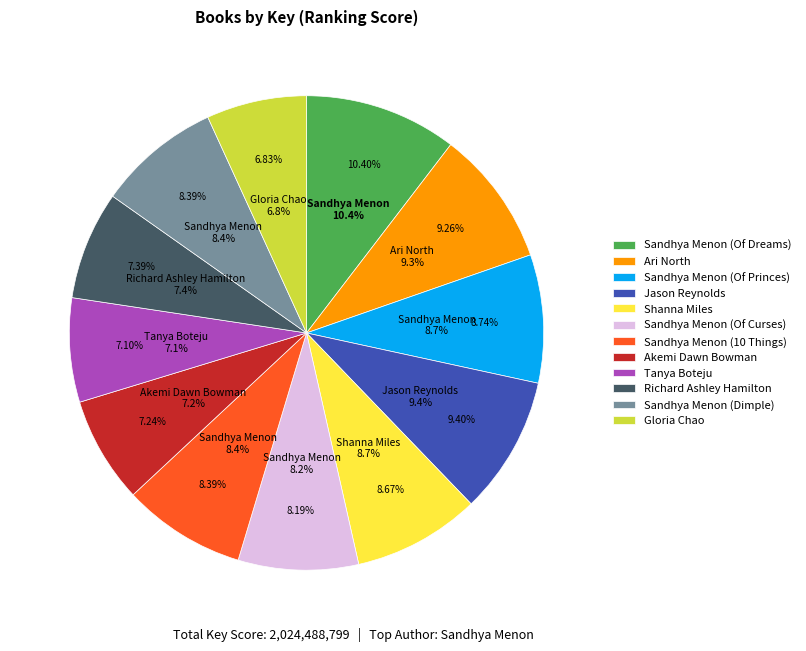

Is there any slice that represents more than half of the pie?

No